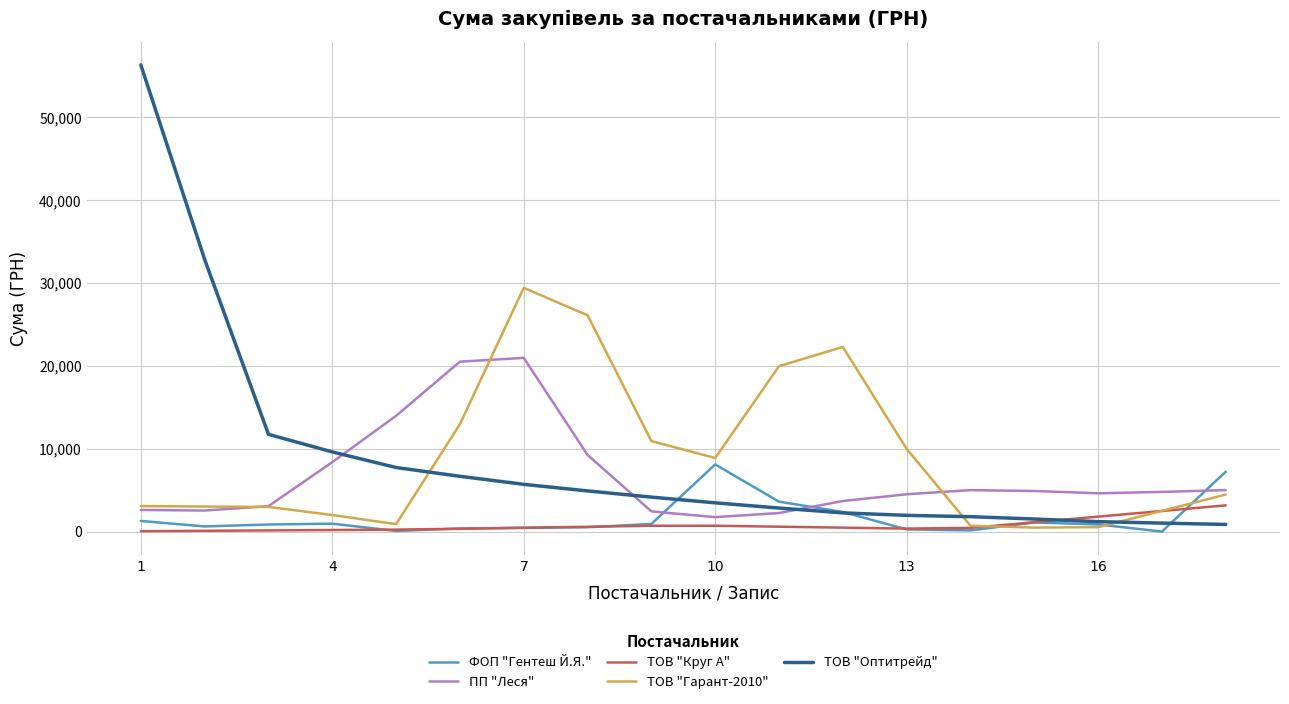

Which series has the largest range (max minus min)?

ТОВ "Оптитрейд"